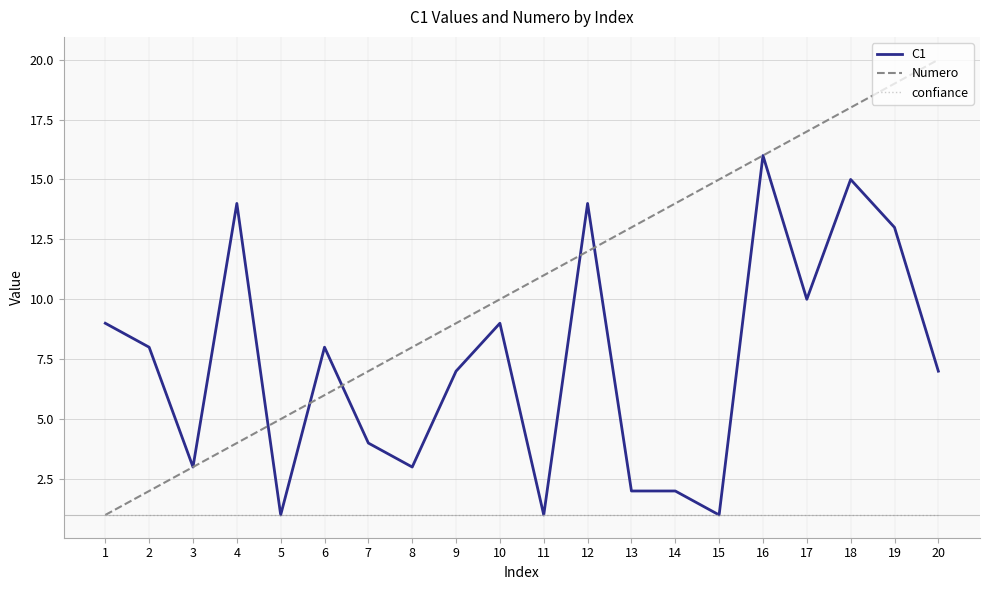

The value of Numero at 13 is 4. True or false?

False